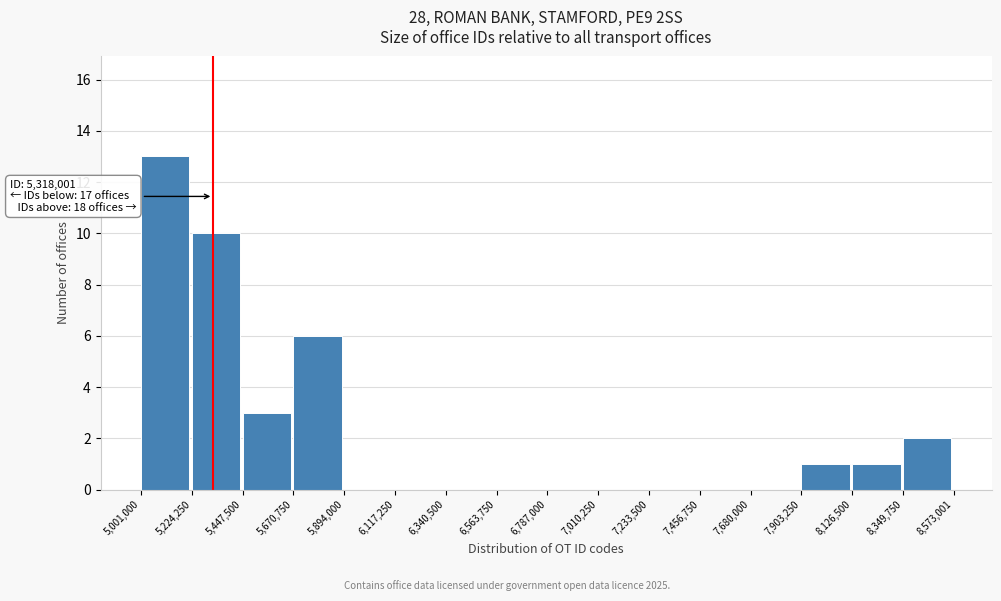

Which range on the x-axis has the tallest bar?

5,001,000 to 5,224,250